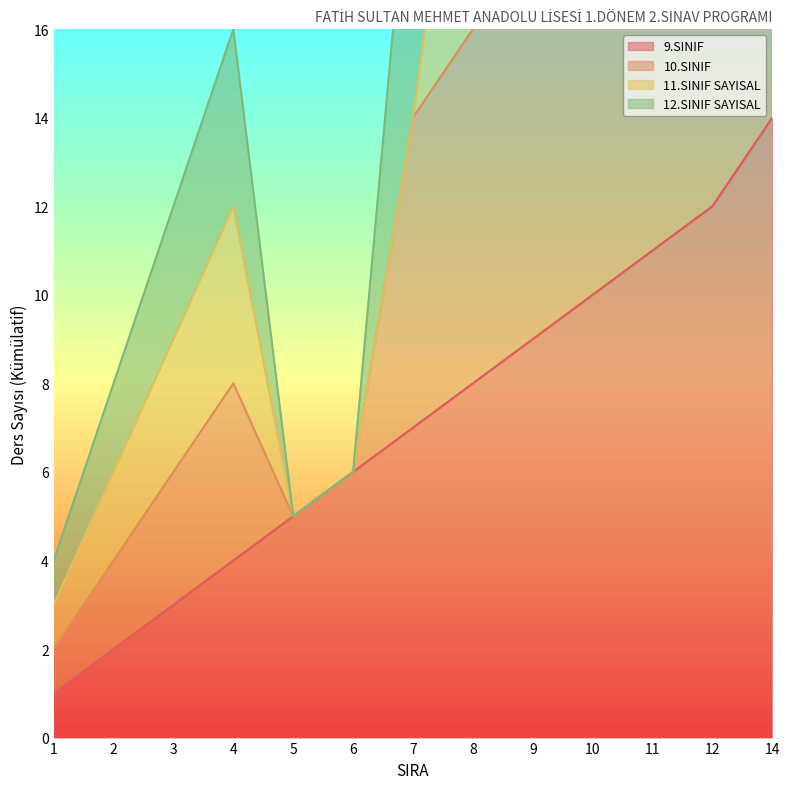

In 10.SINIF, how many points are higher than both neighbors (excluding endpoints)?

1